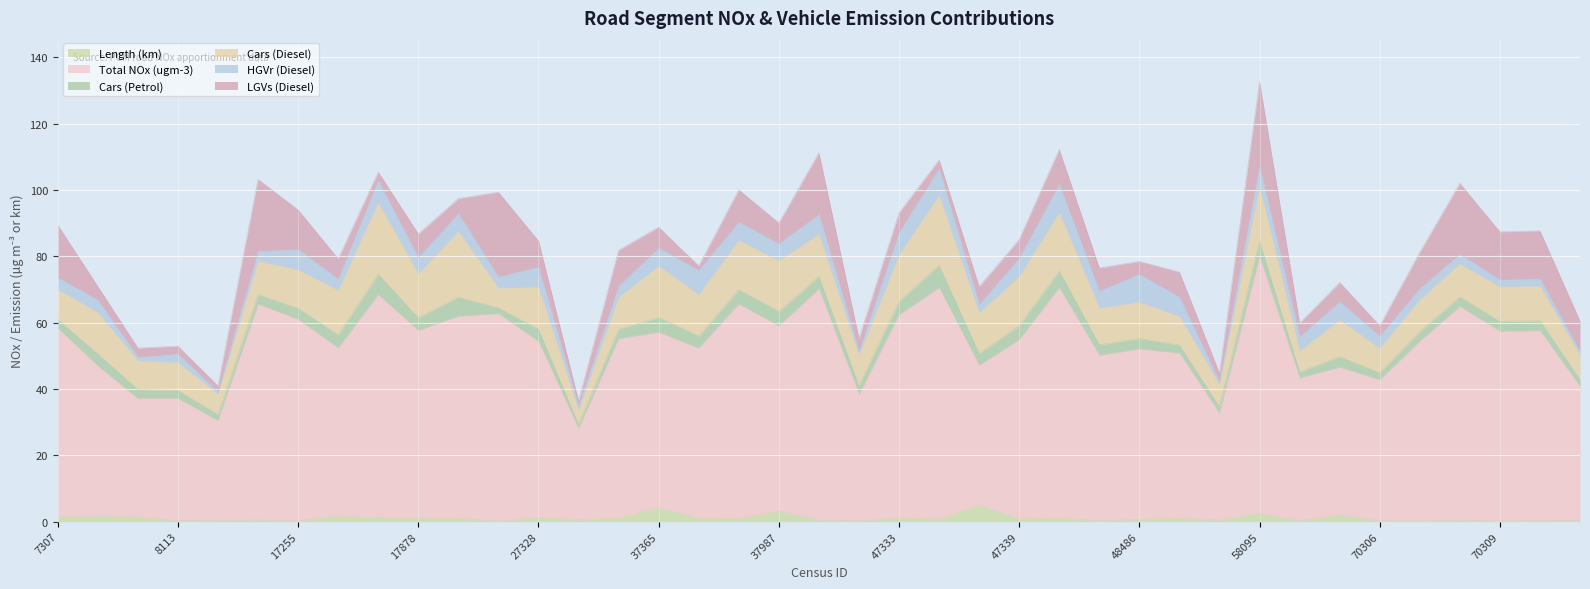

How many distinct data groups are displayed?

6